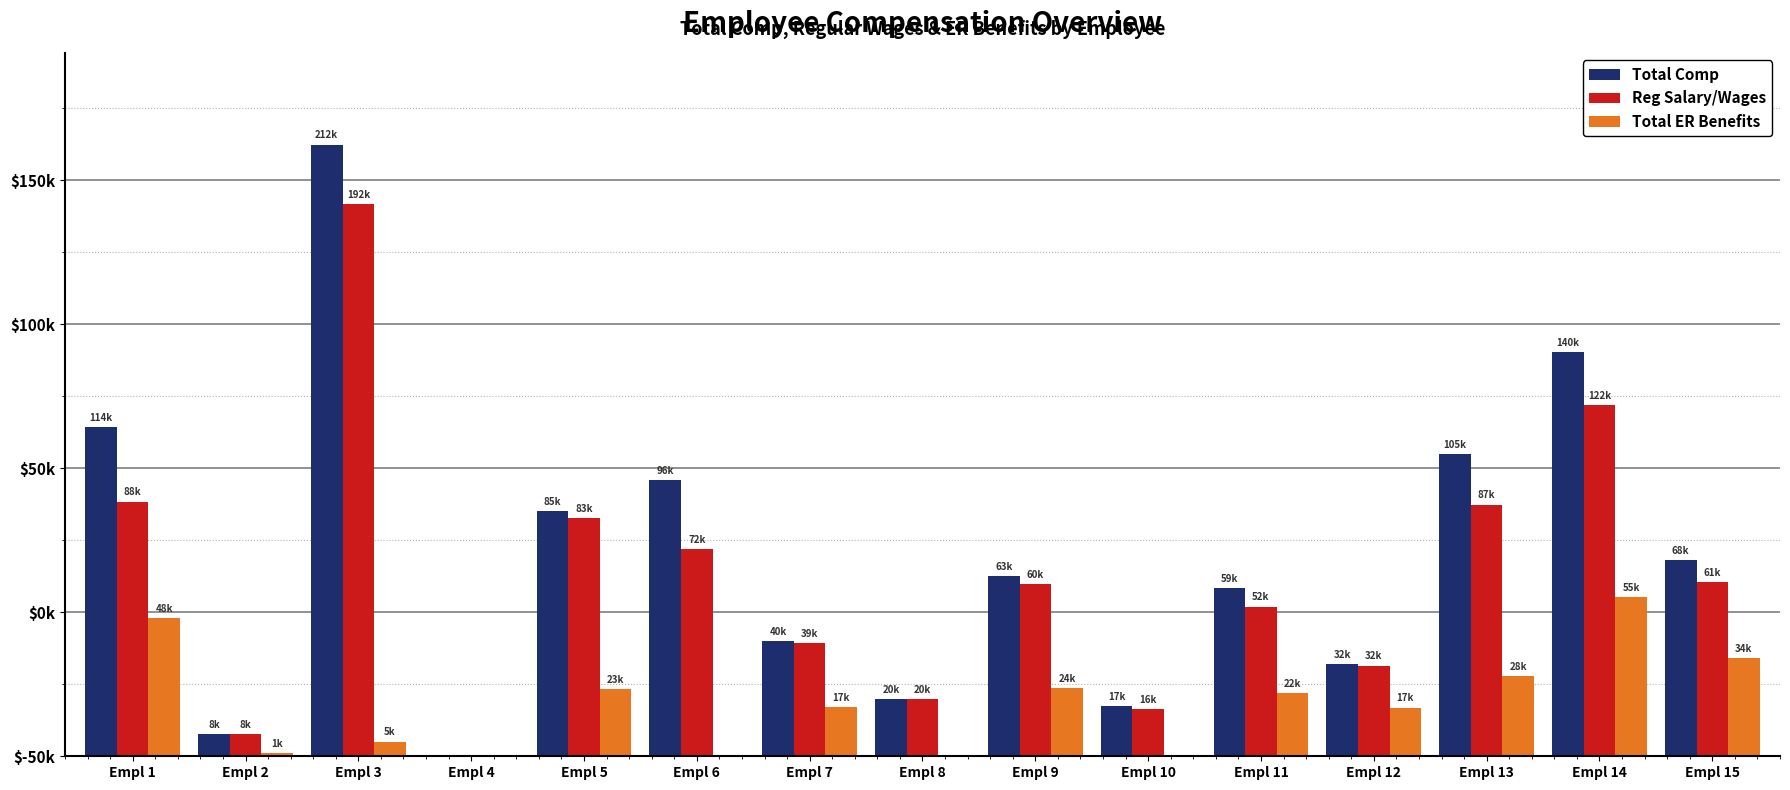

What are all the series names shown in the legend?

Total Comp, Reg Salary/Wages, Total ER Benefits